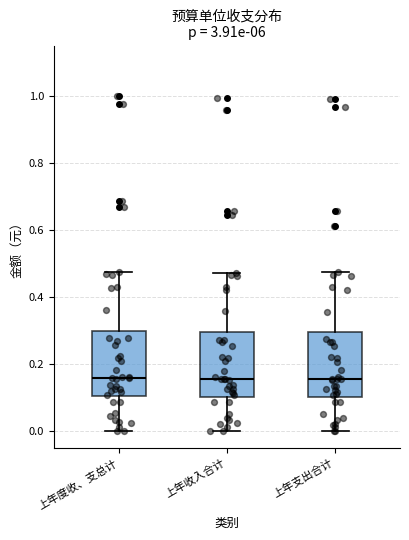

Where does the median line of the box for 上年支出合计 sit on the y-axis? The values are not printed on the chart, so give them approximately, as read against the axis.

0.16